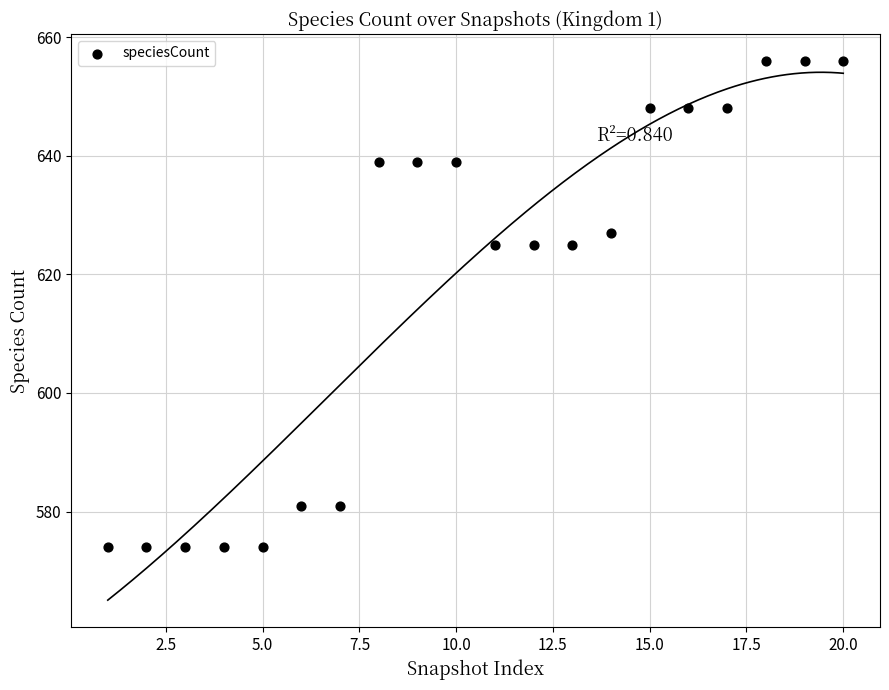

What is the range of X values (max minus min)?

19